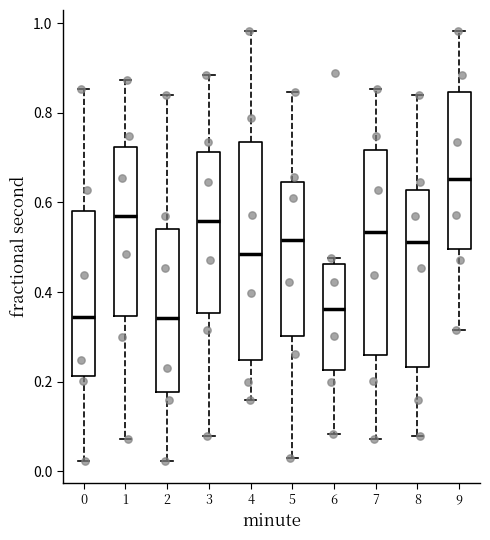

Where does the median line of the box at x = 5 sit on the y-axis? The values are not printed on the chart, so give them approximately, as read against the axis.

0.52